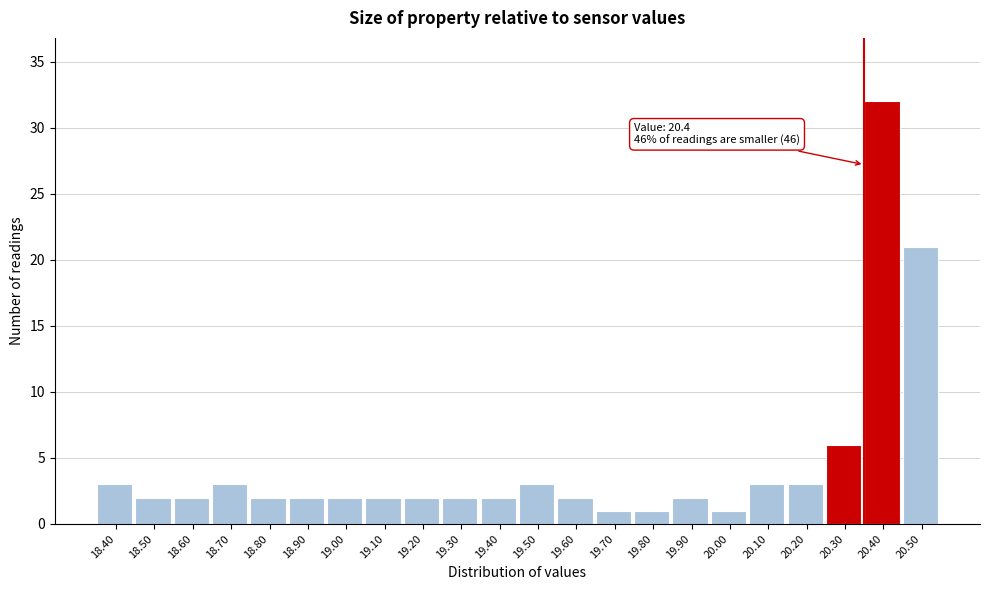

Reading left to right, list all the values displayed in this chart.

18.40=3	18.50=2	18.60=2	18.70=3	18.80=2	18.90=2	19.00=2	19.10=2	19.20=2	19.30=2	19.40=2	19.50=3	19.60=2	19.70=1	19.80=1	19.90=2	20.00=1	20.10=3	20.20=3	20.30=6	20.40=32	20.50=21